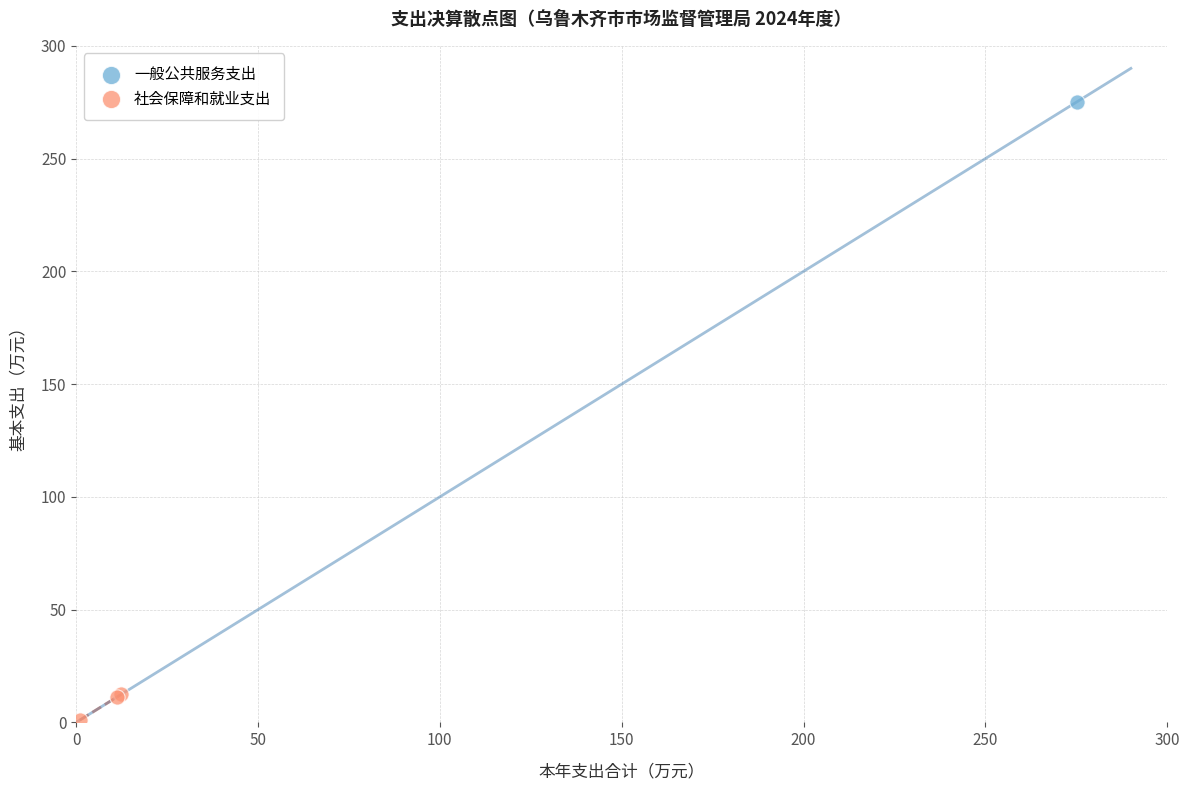

What are all the series names shown in the legend?

一般公共服务支出, 社会保障和就业支出